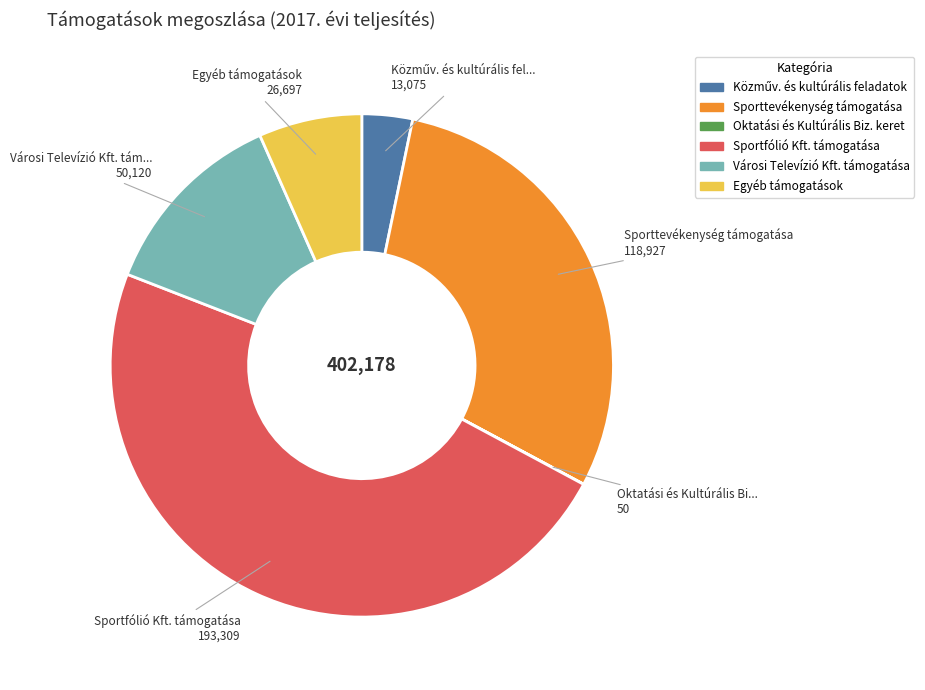

Which slice is the largest?

Sportfólió Kft. támogatása